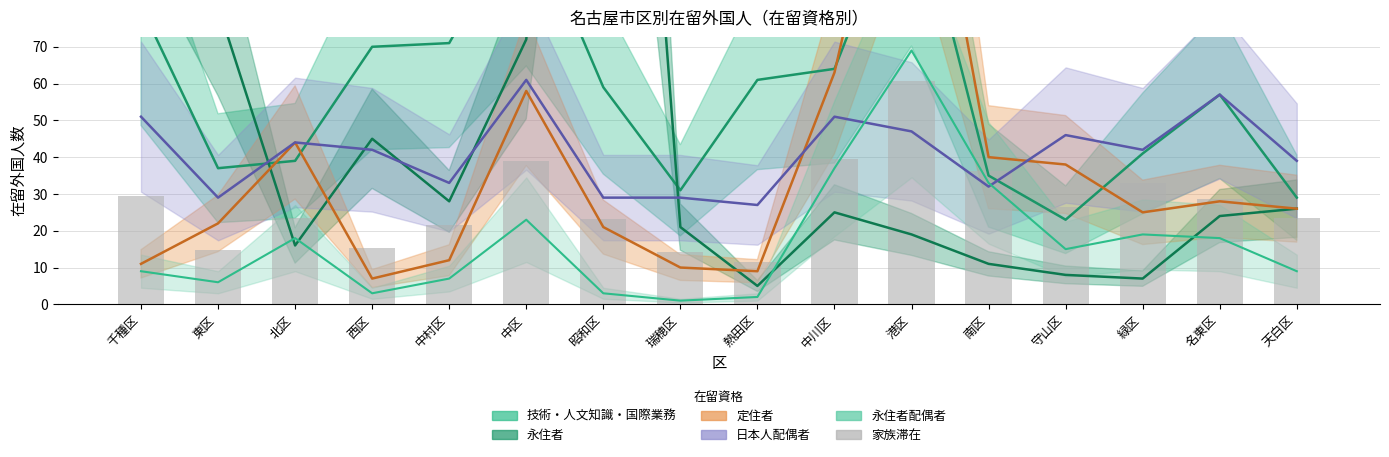

Rank the categories by value from highest to lowest.

港区, 中川区, 中区, 南区, 緑区, 千種区, 名東区, 守山区, 北区, 天白区, 昭和区, 中村区, 西区, 東区, 瑞穂区, 熱田区